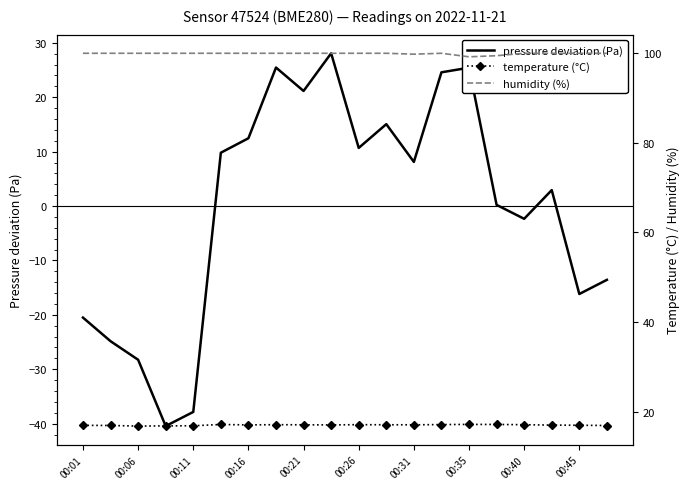

Is this an area chart (filled region under the line)?

No